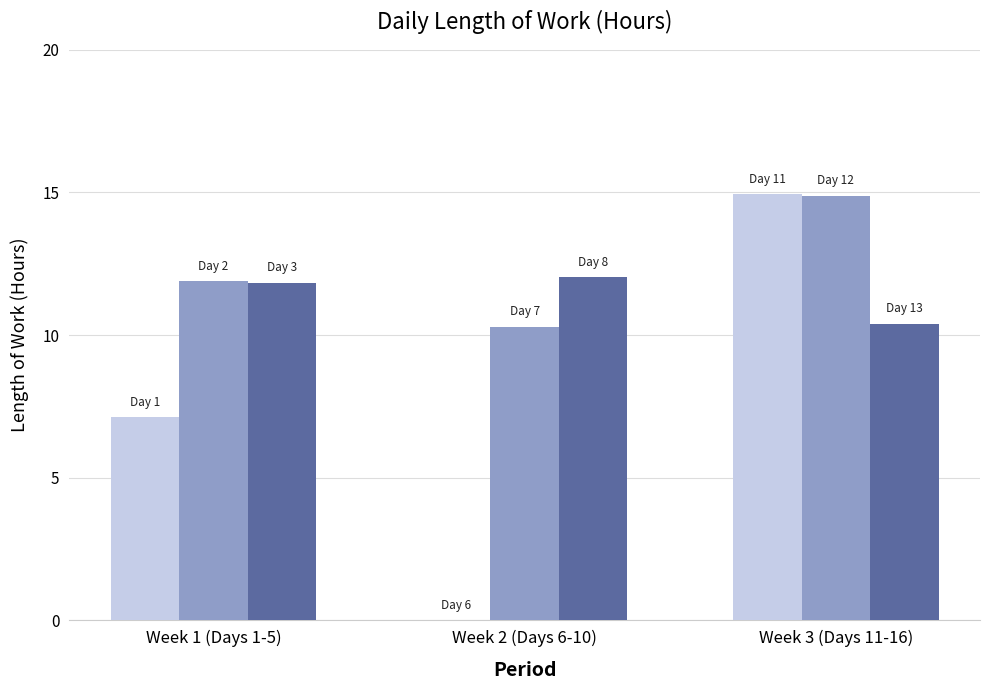

What is the greatest value displayed?

14.9